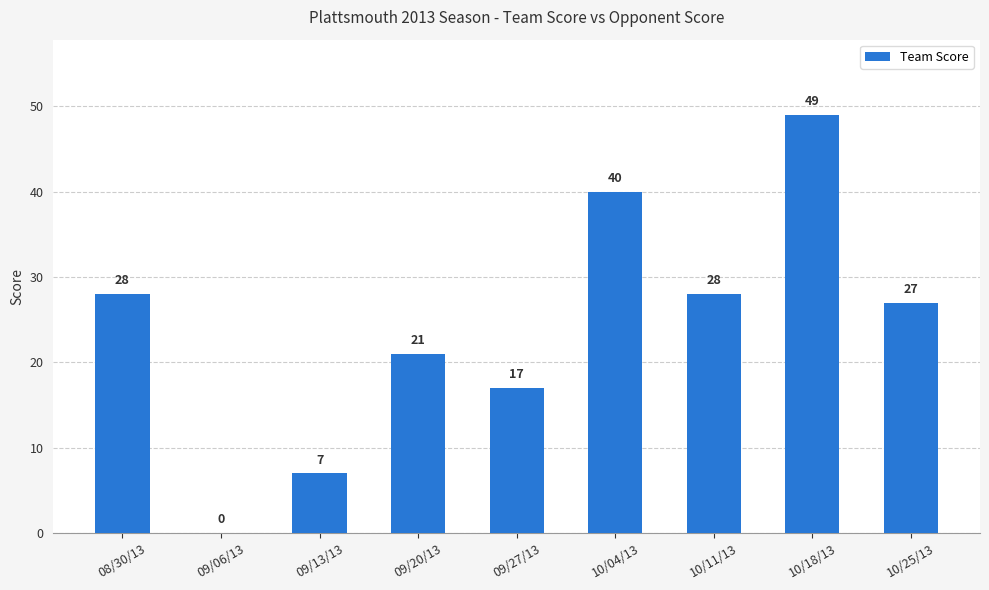

Are the bars horizontal?

No